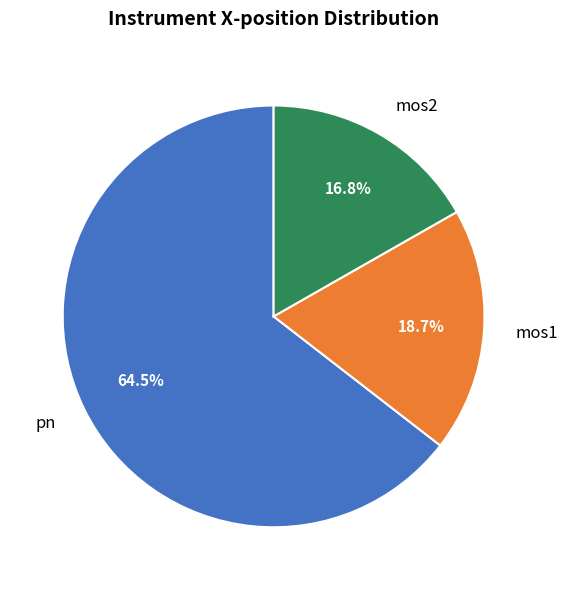

Rank the categories by value from lowest to highest.

mos2, mos1, pn